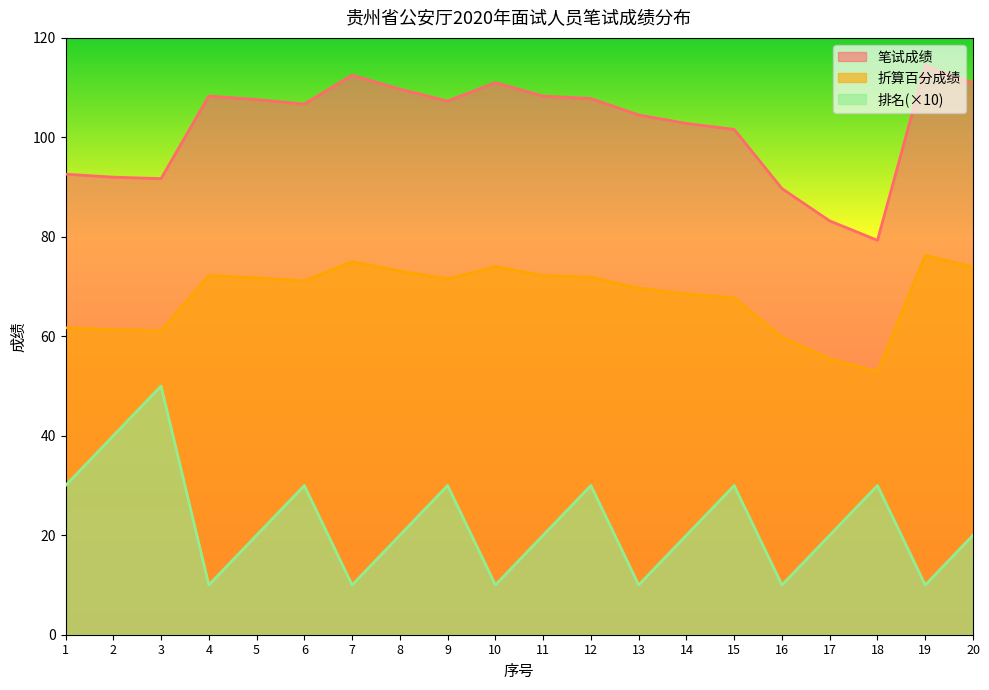

Where is the first local maximum for 折算百分成绩?

4